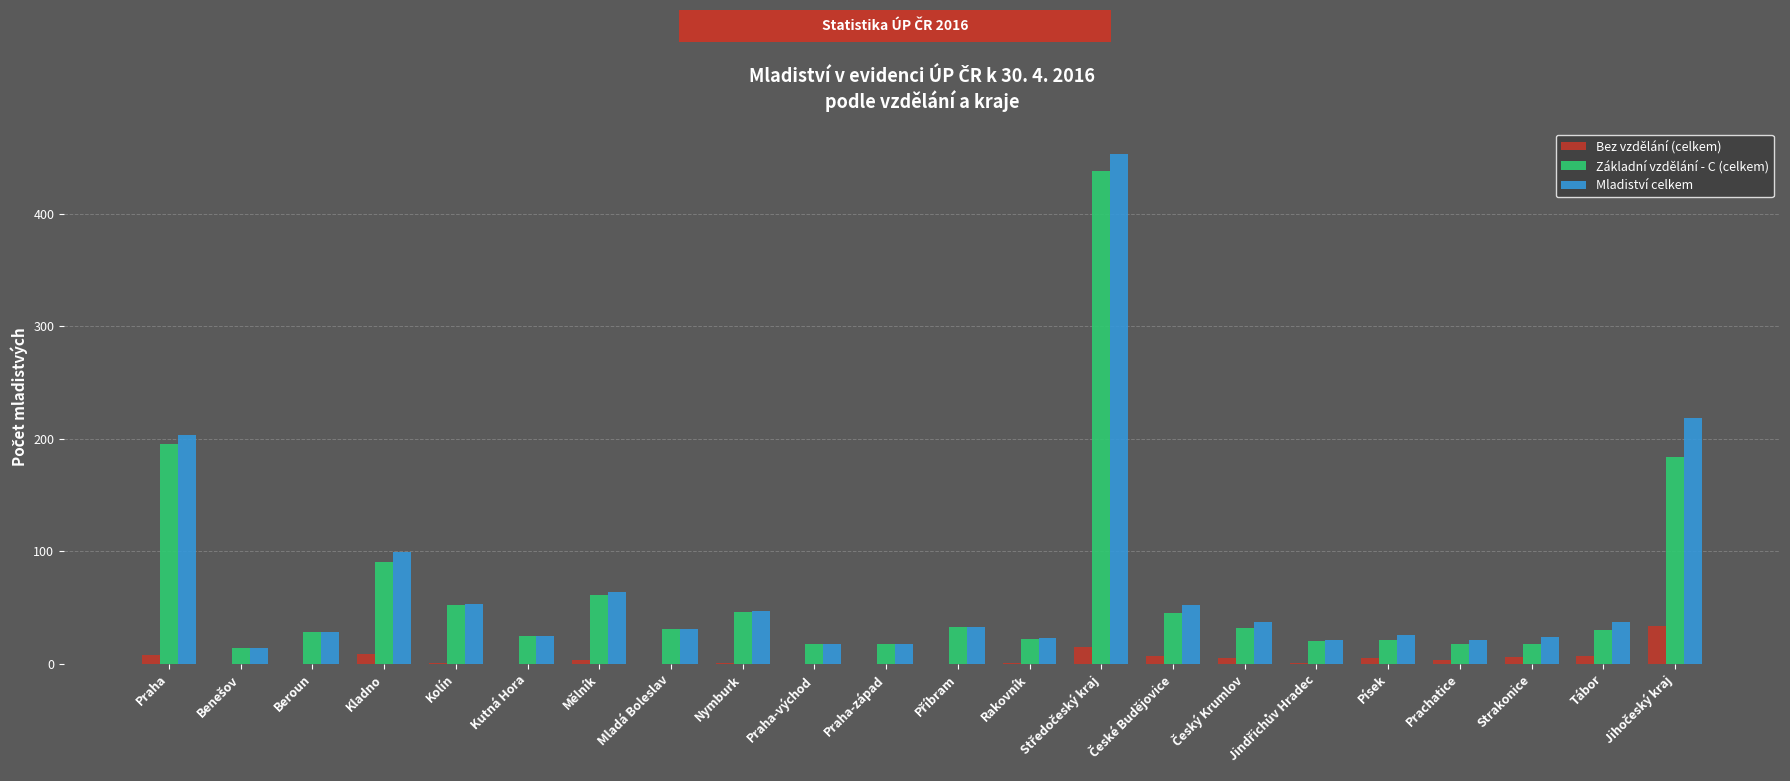

Is it true that Základní vzdělání - C (celkem) equals 90 at Kladno?

True